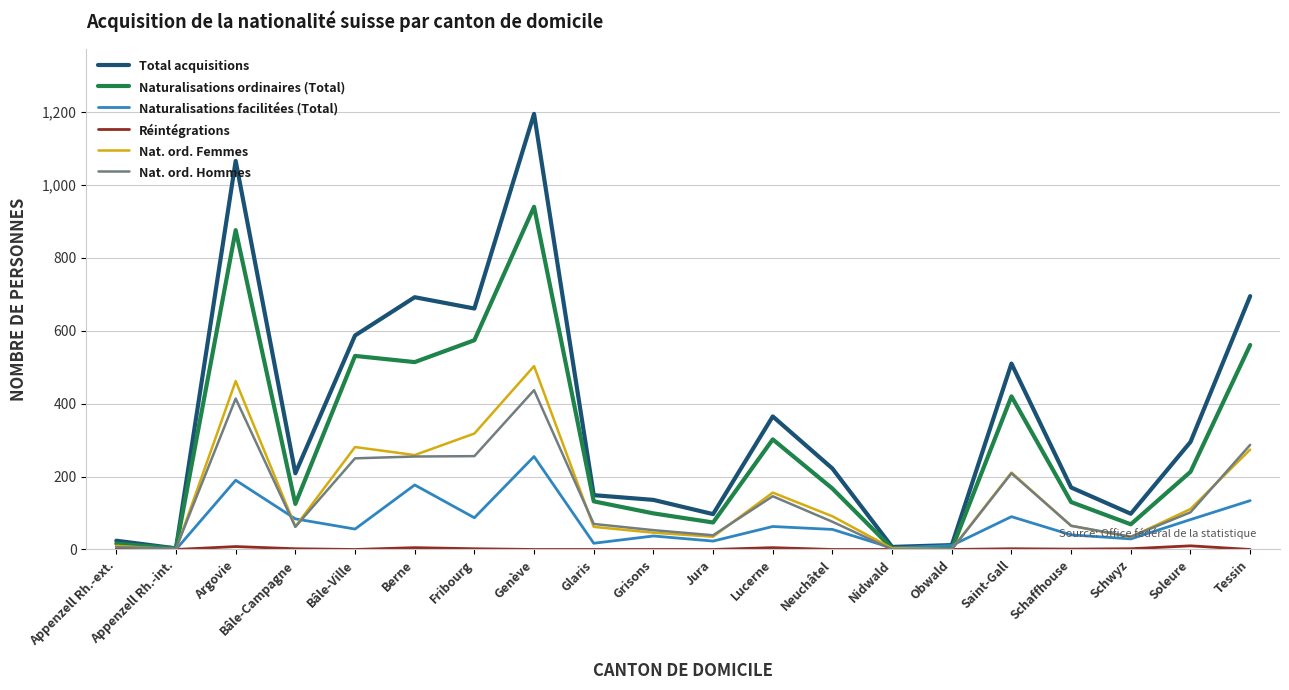

How many values in the Nat. ord. Femmes series are below 91?

10